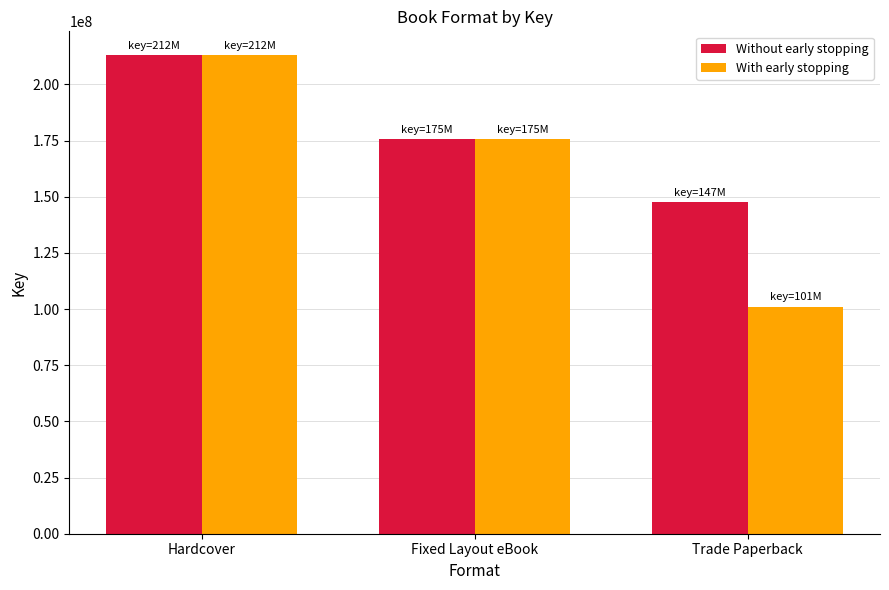

What is the difference between the With early stopping values at Hardcover and Trade Paperback?

111851747